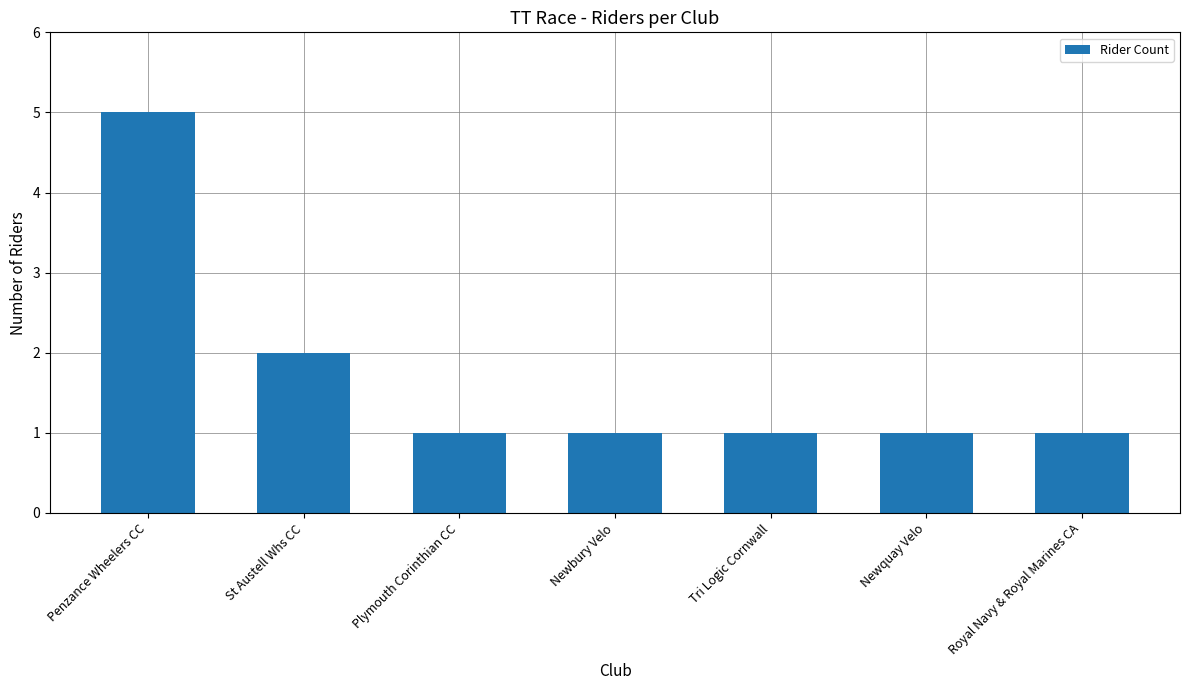

True or false: the data shows 1 at St Austell Whs CC.

False